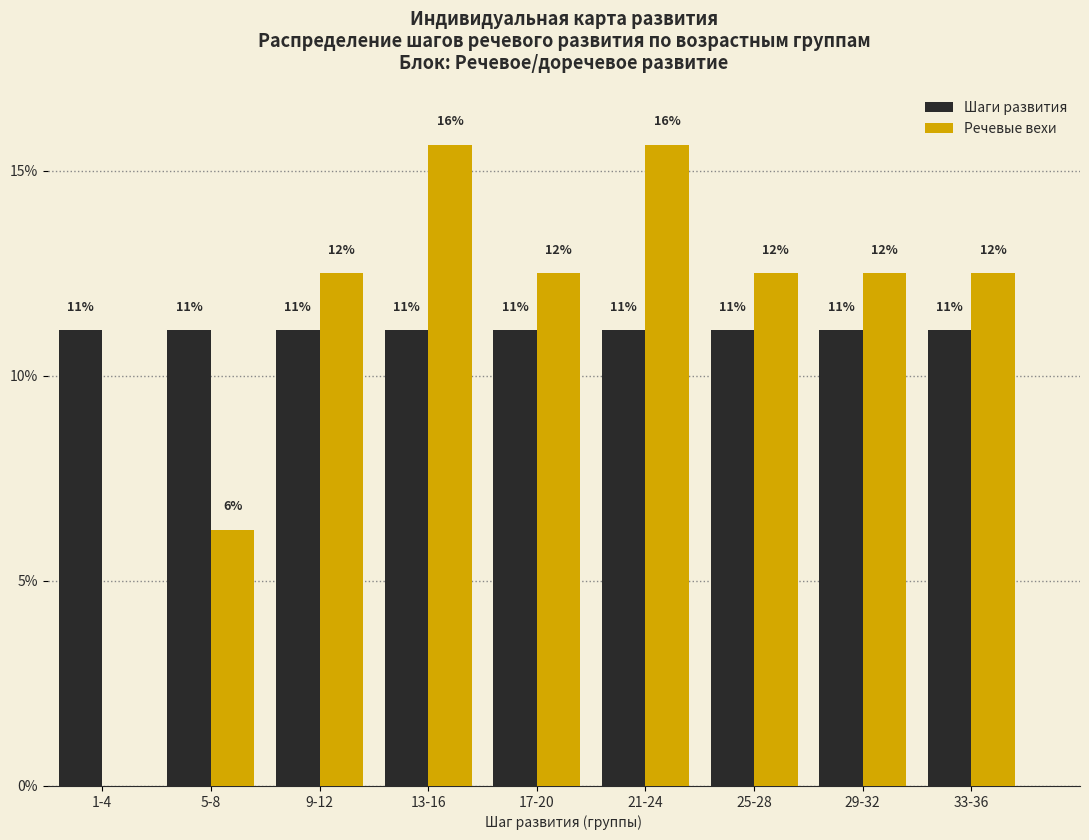

Are the bars horizontal?

No